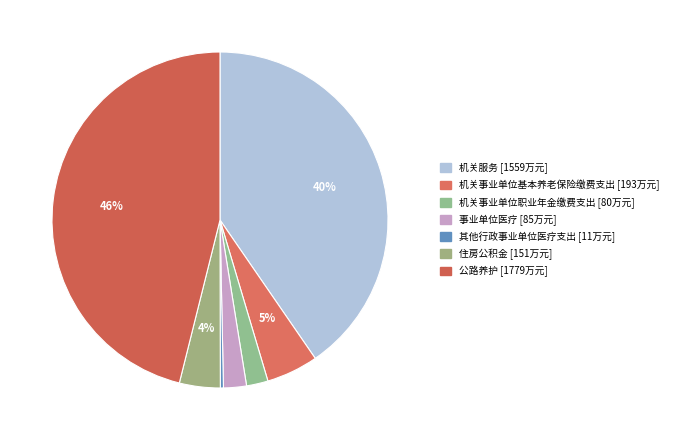

Approximately how many times larger is the value at 住房公积金 compared to 公路养护?

0.1